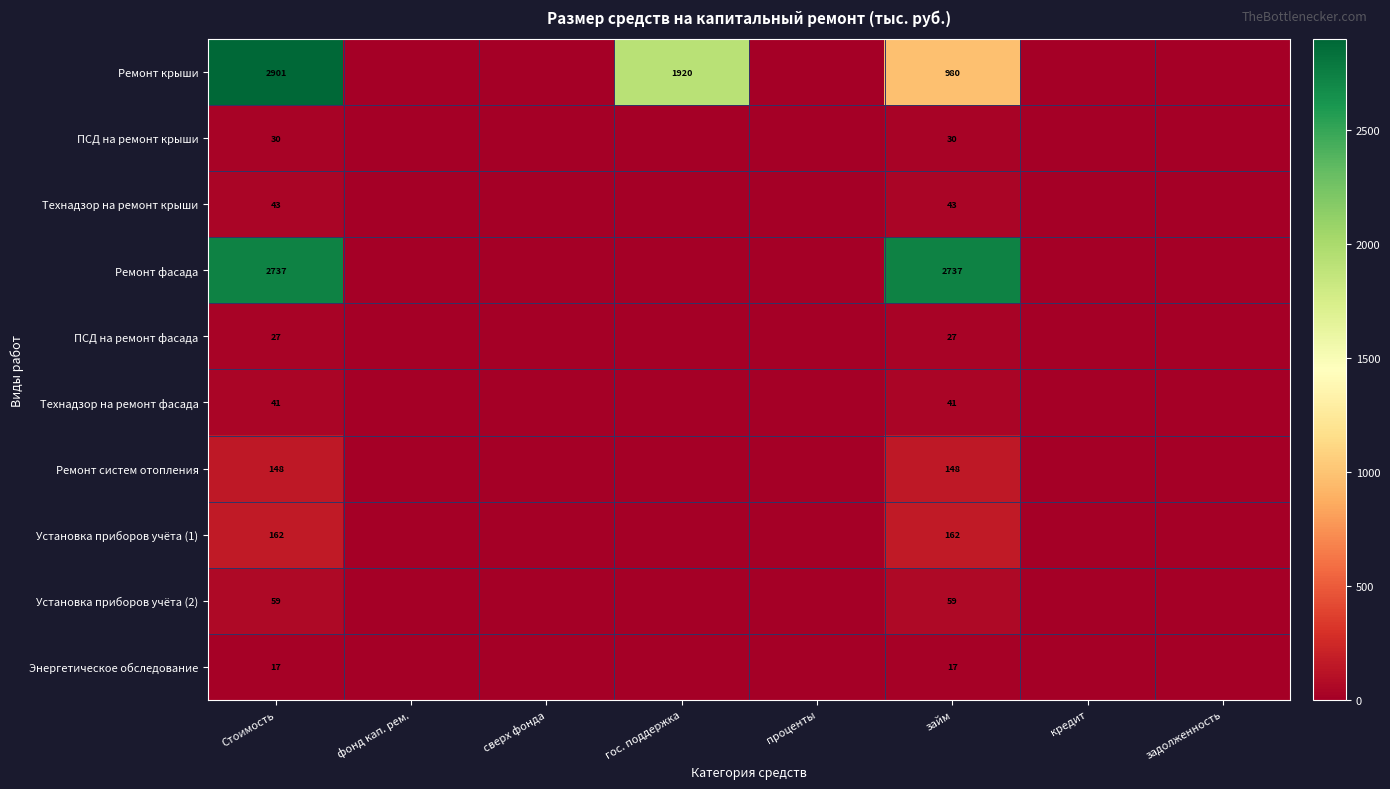

Count the number of categories in the chart.

8